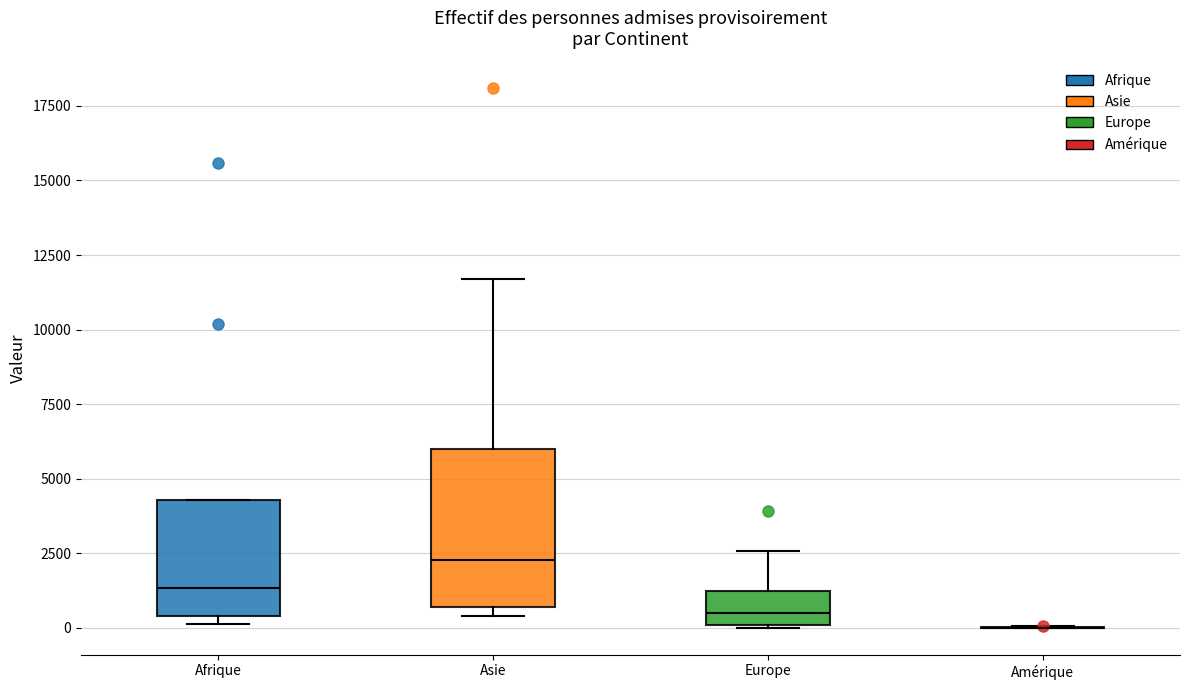

Reading left to right, transcribe this box plot: for each box, give where its median line is, the range the box spans, and where its two whiskers end, as read against the y-axis. The values are not printed on the chart, so give them approximately, as read against the axis.

Afrique: median 1500, box 500 to 4500, whiskers 0 to 4500
Asie: median 2500, box 500 to 6000, whiskers 500 (just below the box's lower edge) to 11500
Europe: median 500, box 0 to 1000, whiskers 0 to 2500
Amérique: box collapsed to a line at 0, whiskers 0 to 0